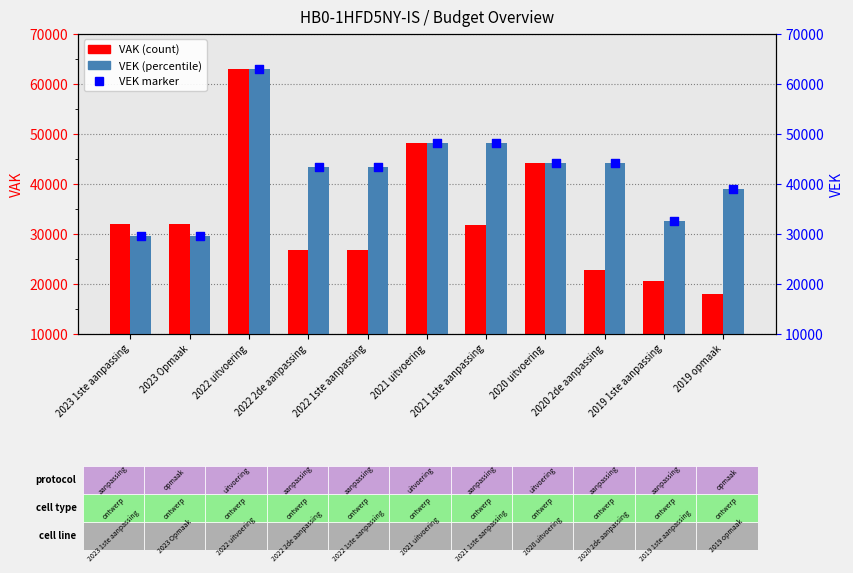

What is the total value across all series at 2021 1ste aanpassing?

79929